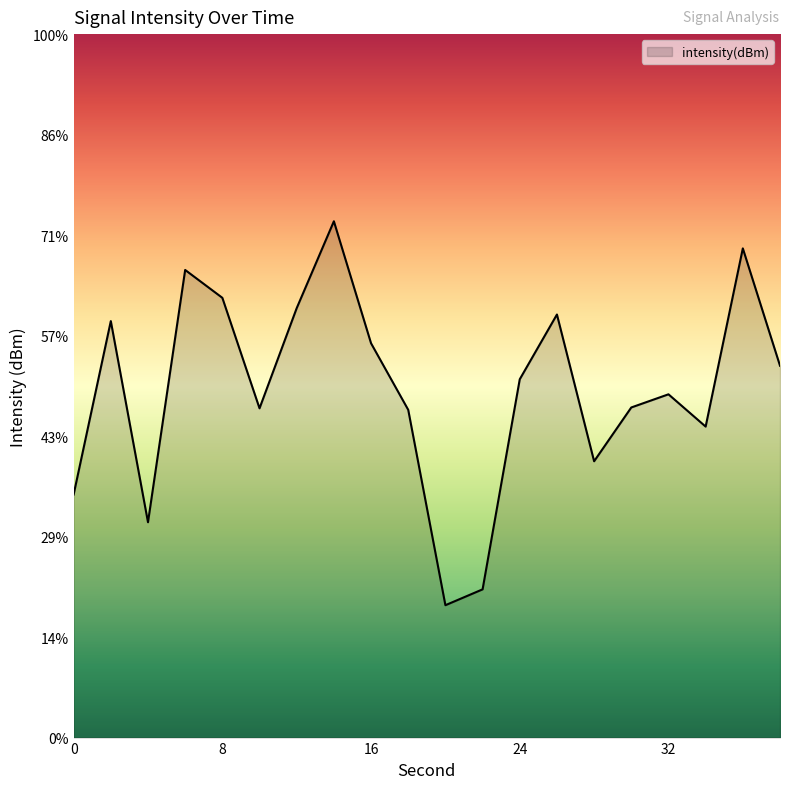

How many categories are shown in the chart?

20